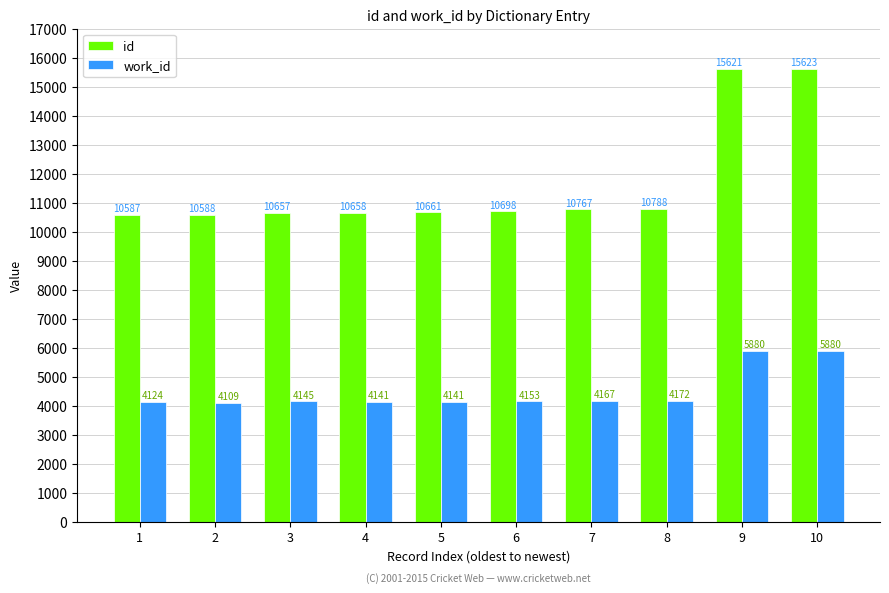

What is the sum of all work_id values?

44912